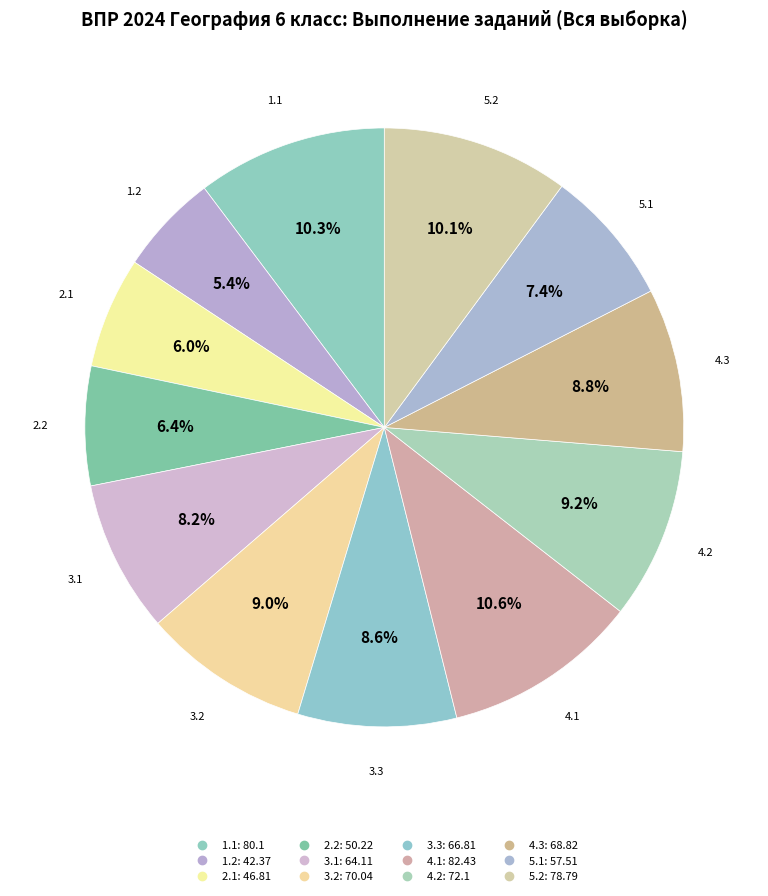

Between 2.2 and 2.1, which is larger?

2.2